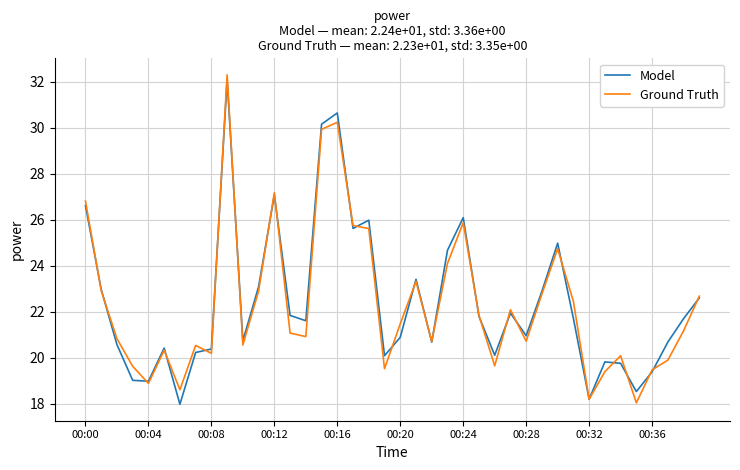

What is the highest value of the Ground Truth series?

32.3